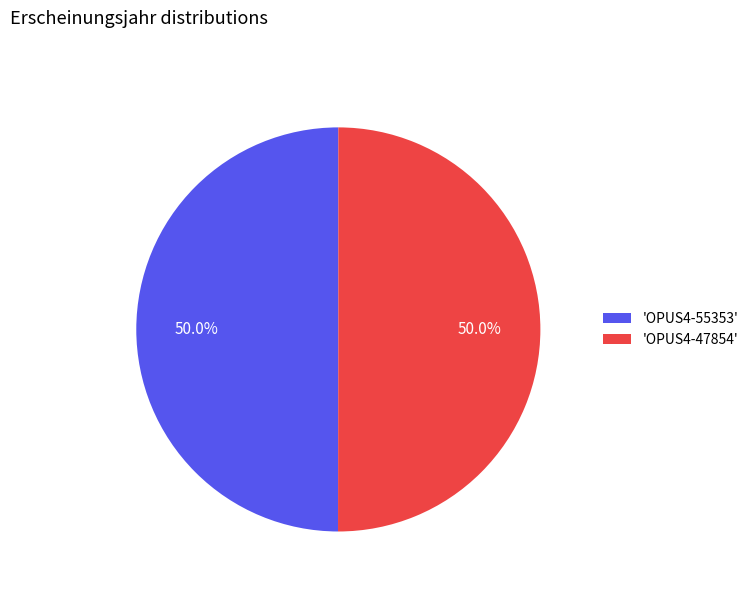

How many slices are in this pie chart?

2